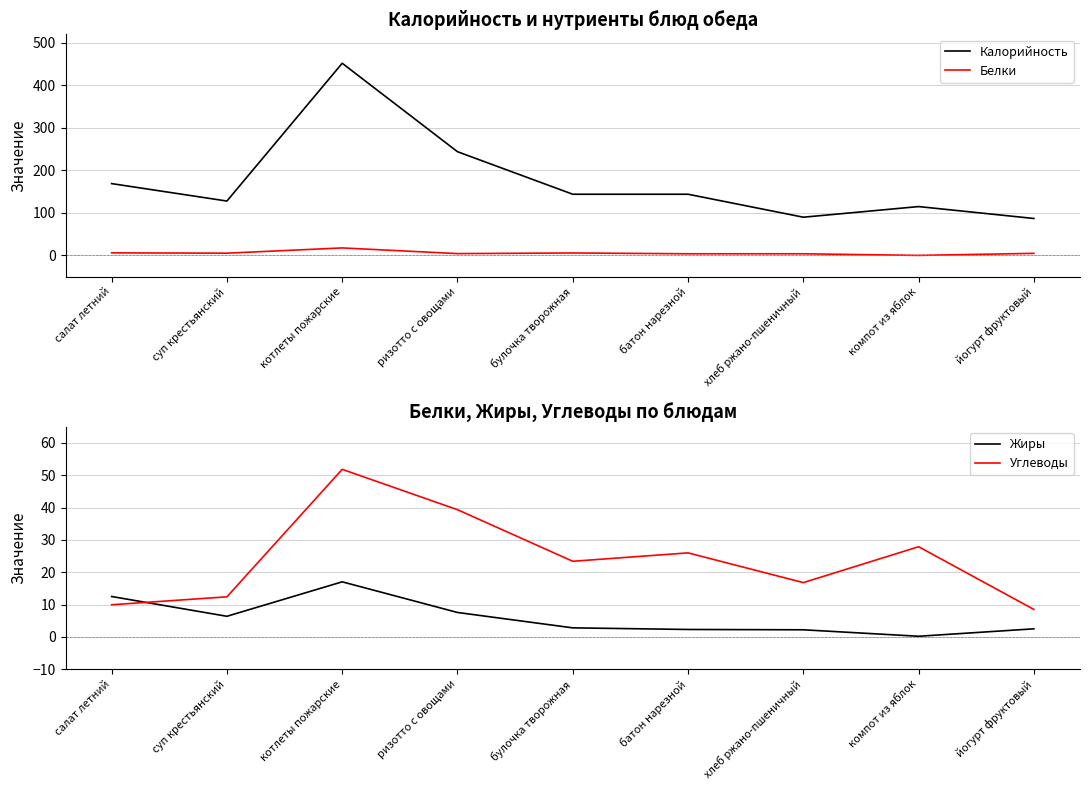

Is this an area chart (filled region under the line)?

No